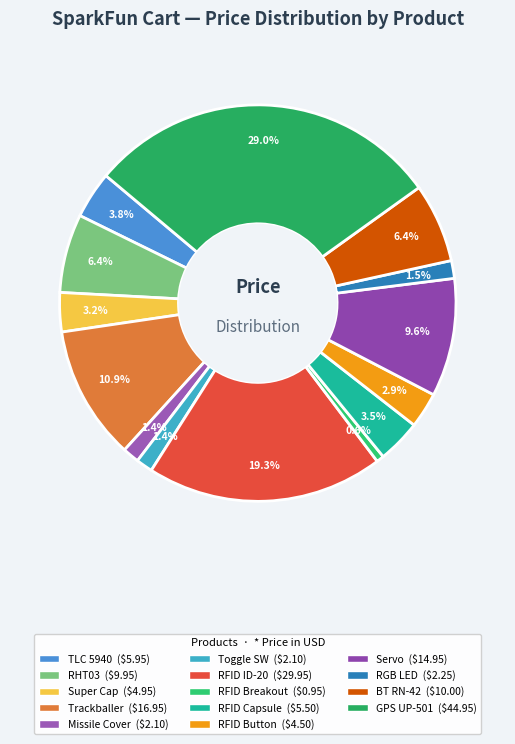

Count the number of slices in the pie.

14